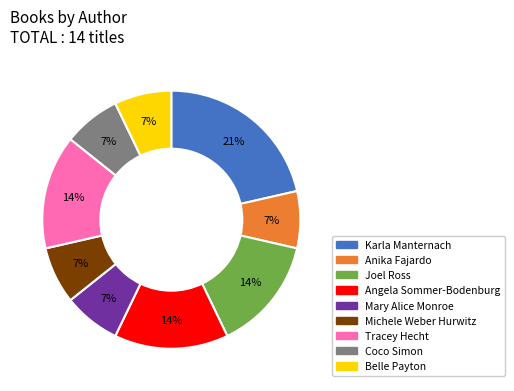

Is there a majority slice in this chart?

No